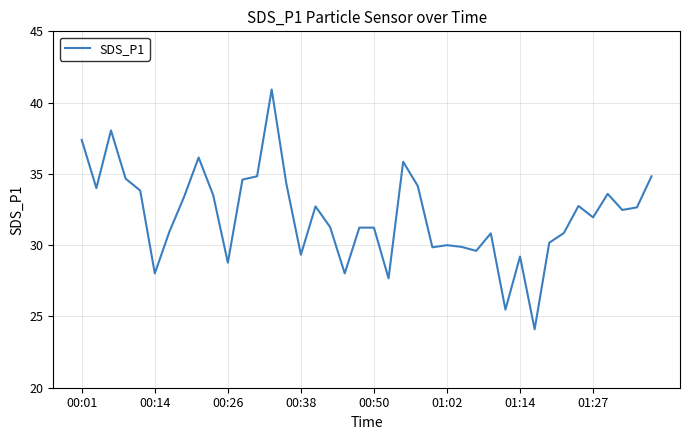

What is the minimum value shown in the chart?

24.1